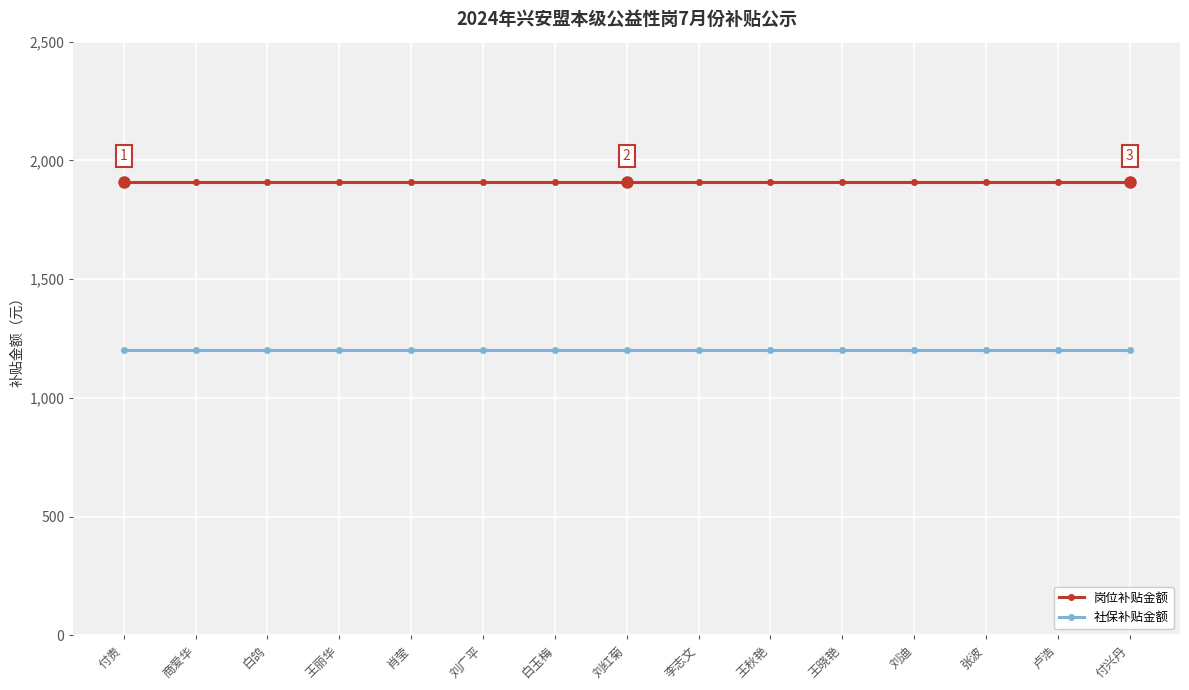

What is the minimum value shown in the chart?

1201.8